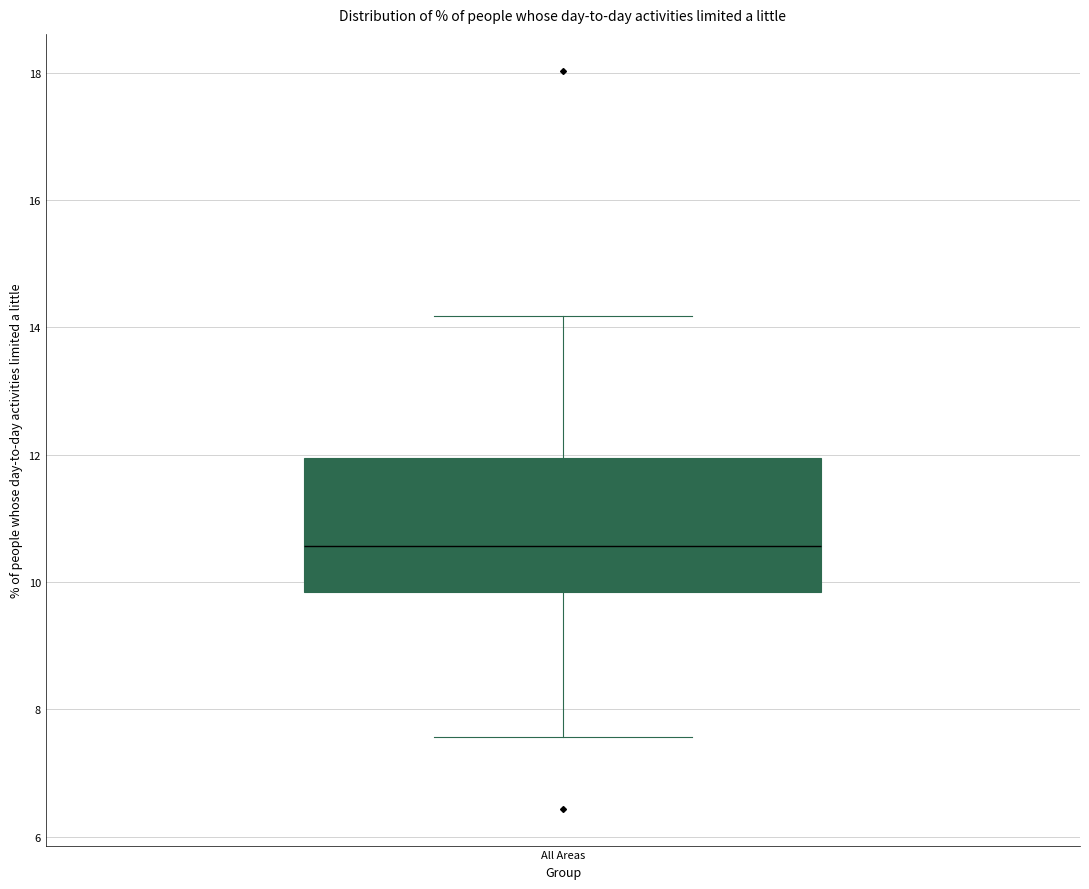

Read this box plot against the y-axis: the position of the median line, the range covered by the box, and the ends of both whiskers. The values are not printed on the chart, so give them approximately, as read against the axis.

median 10.6, box 9.8 to 12.0, whiskers 7.6 to 14.2